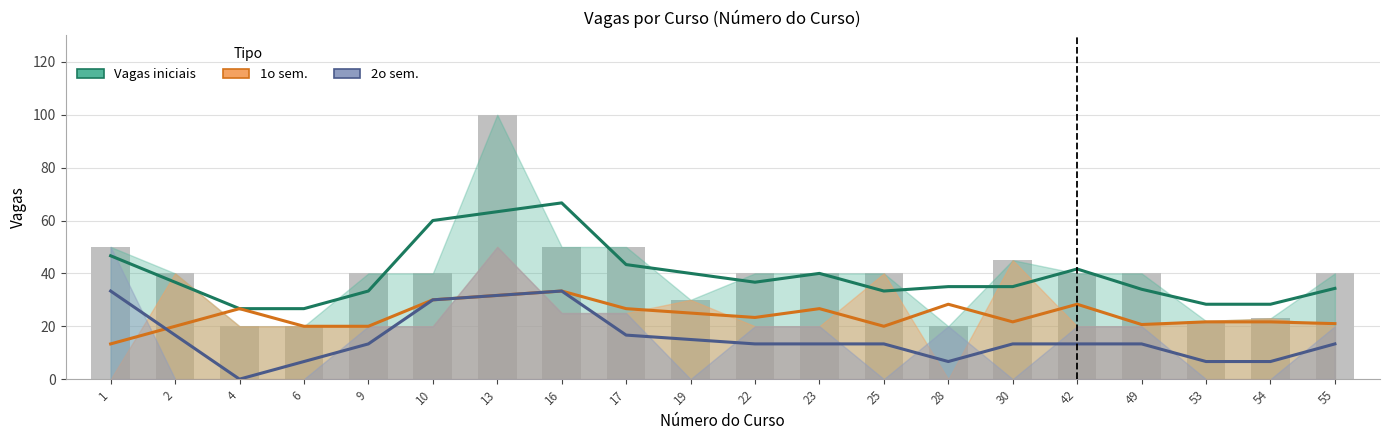

True or false: 2o sem. has a value of 25 at 17.

True